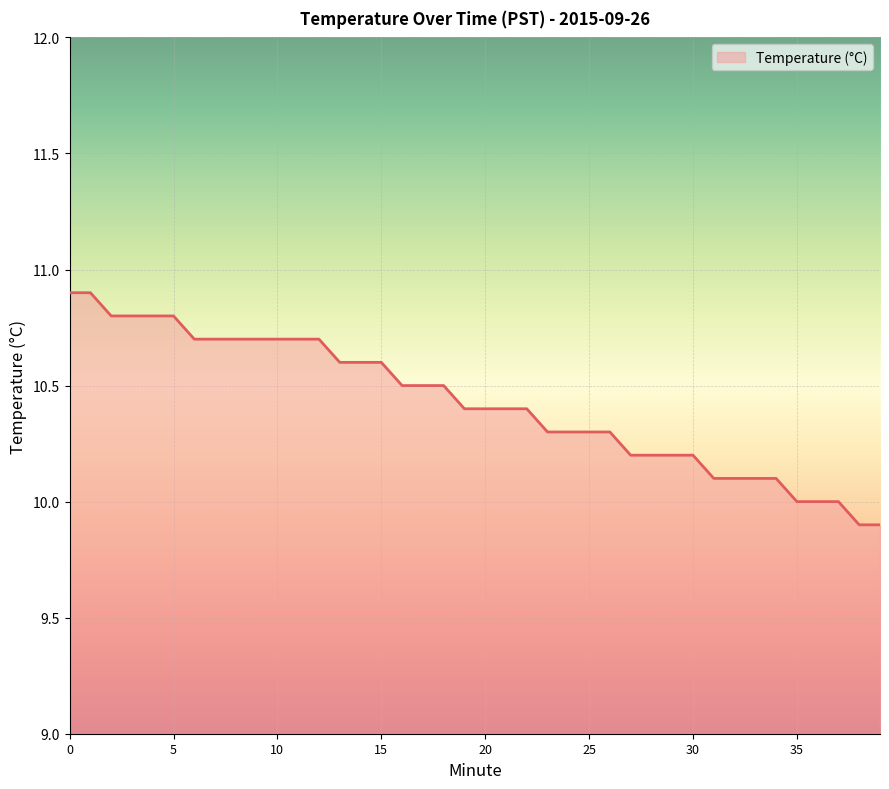

What is the smallest value displayed?

9.9